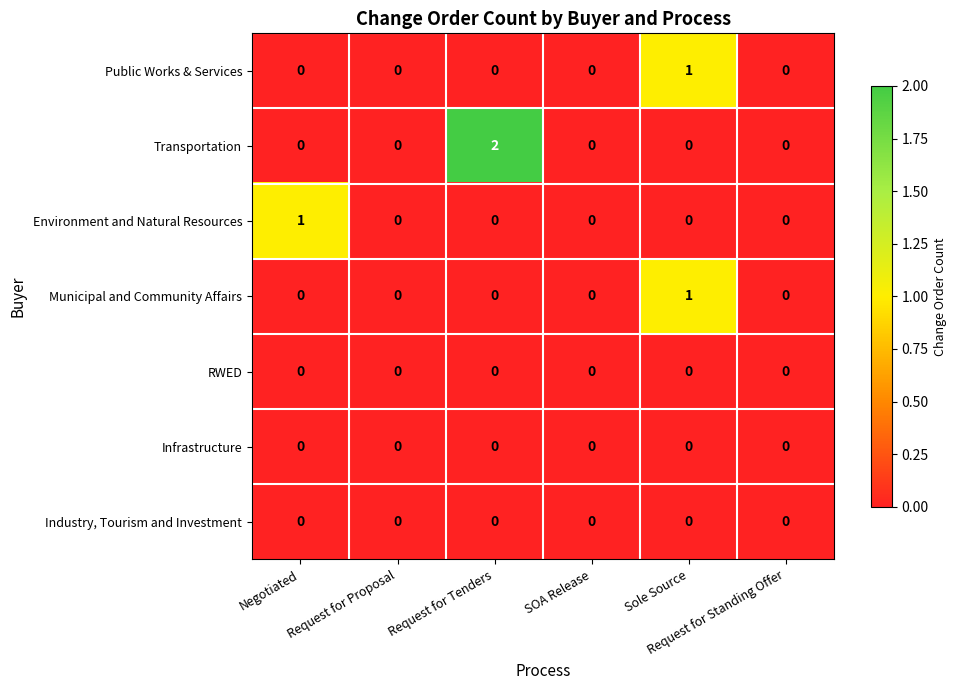

Which series has the largest total across all categories?

Transportation